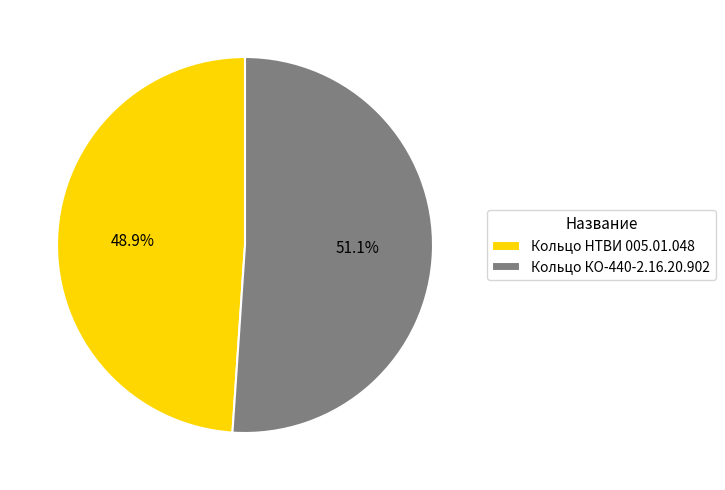

Does Кольцо НТВИ 005.01.048 represent more than half of the total?

No